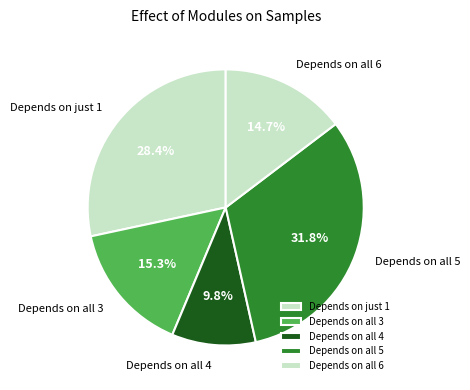

Rank the categories by value from lowest to highest.

Depends on all 4, Depends on all 6, Depends on all 3, Depends on just 1, Depends on all 5